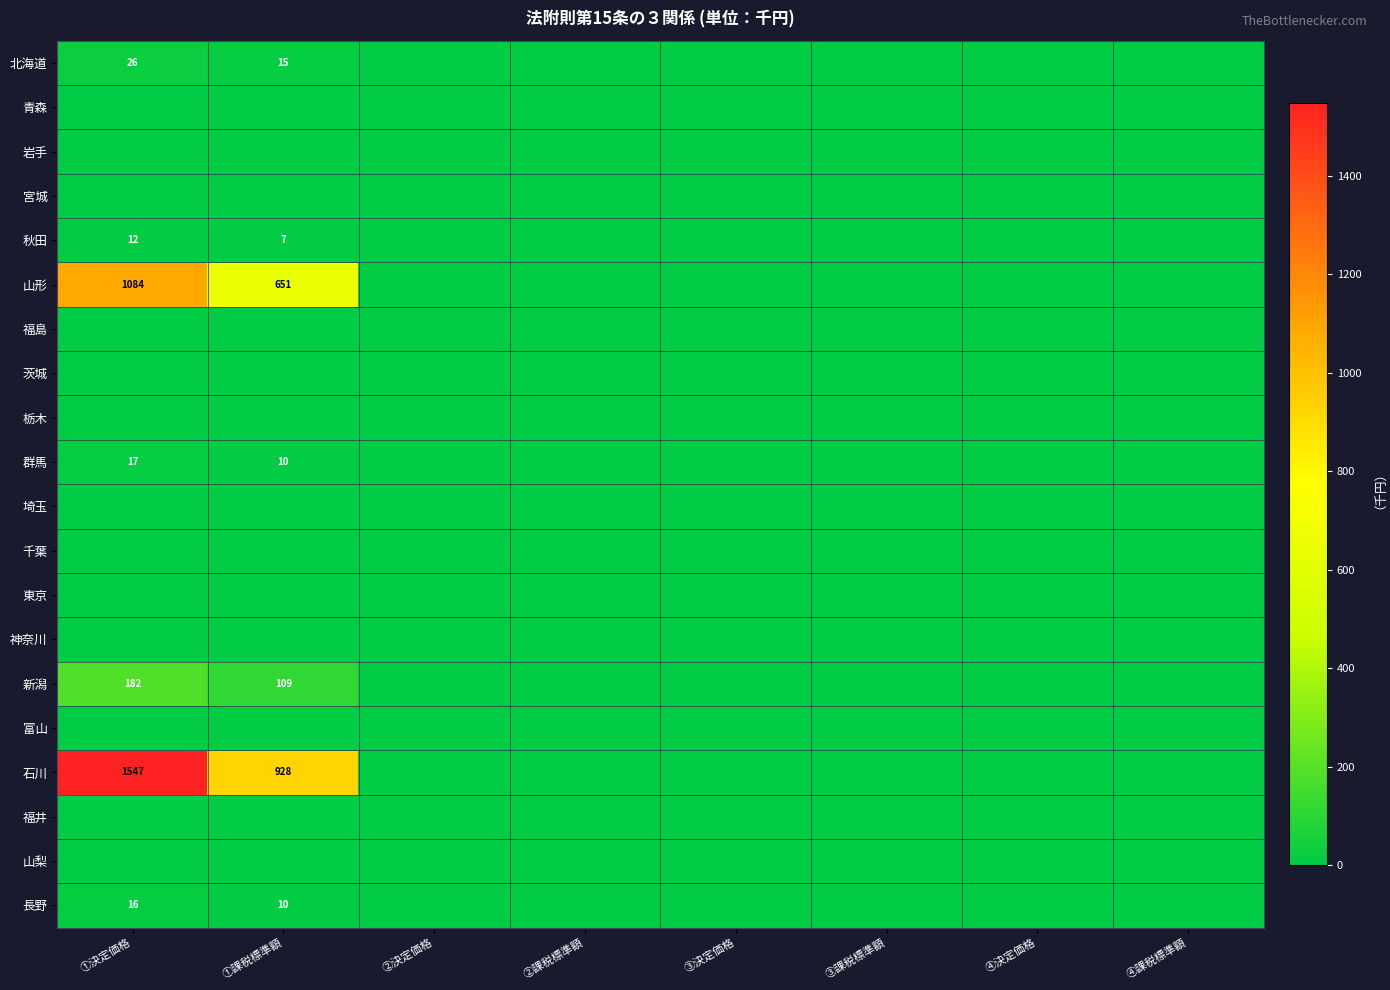

The 群馬 series shows 10 at ①課税標準額. True or false?

True